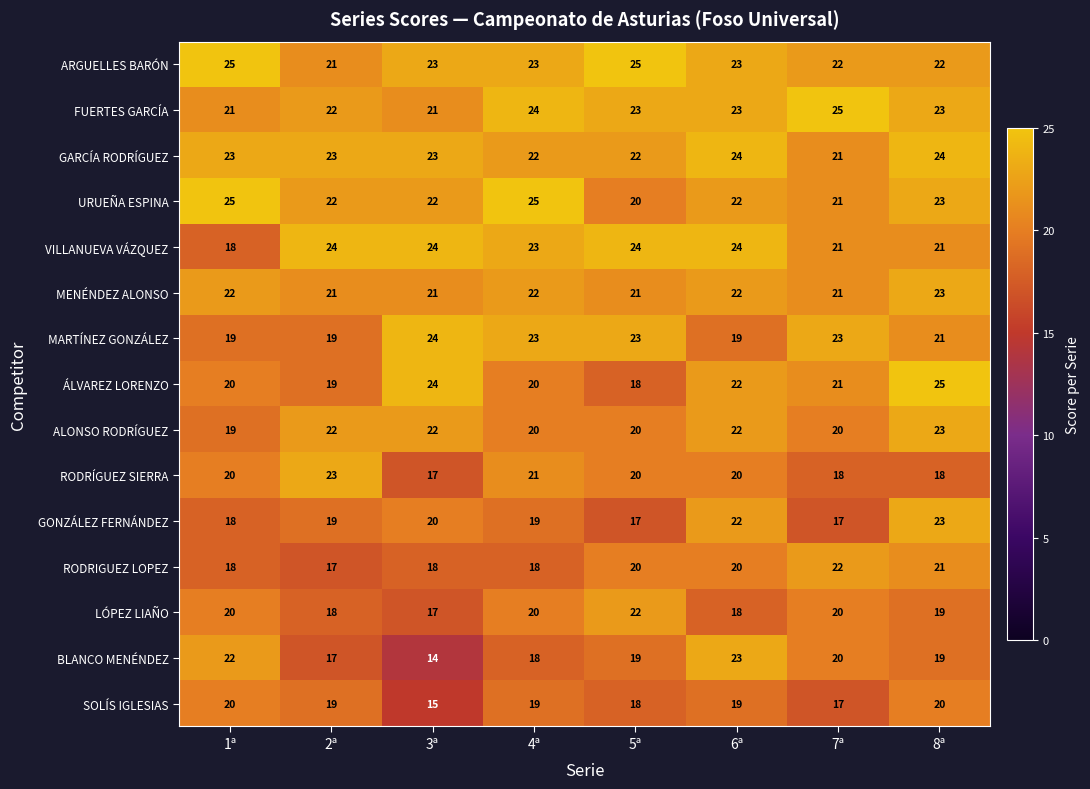

Which series has the largest total across all categories?

ARGUELLES BARÓN